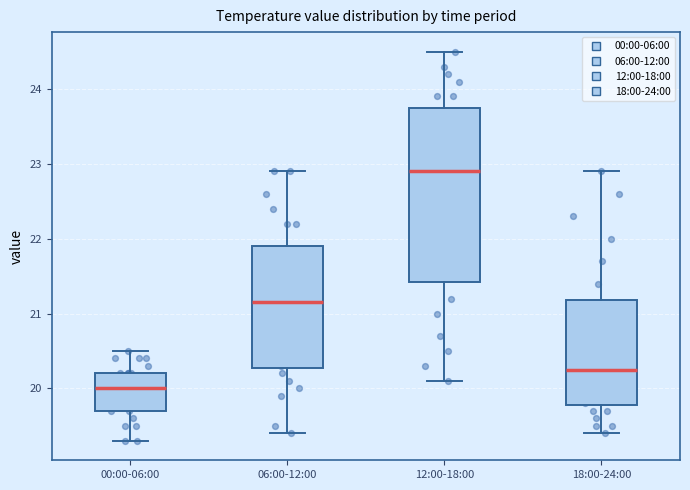

Where does the lower whisker of the box for 06:00-12:00 end on the y-axis? The values are not printed on the chart, so give them approximately, as read against the axis.

19.4